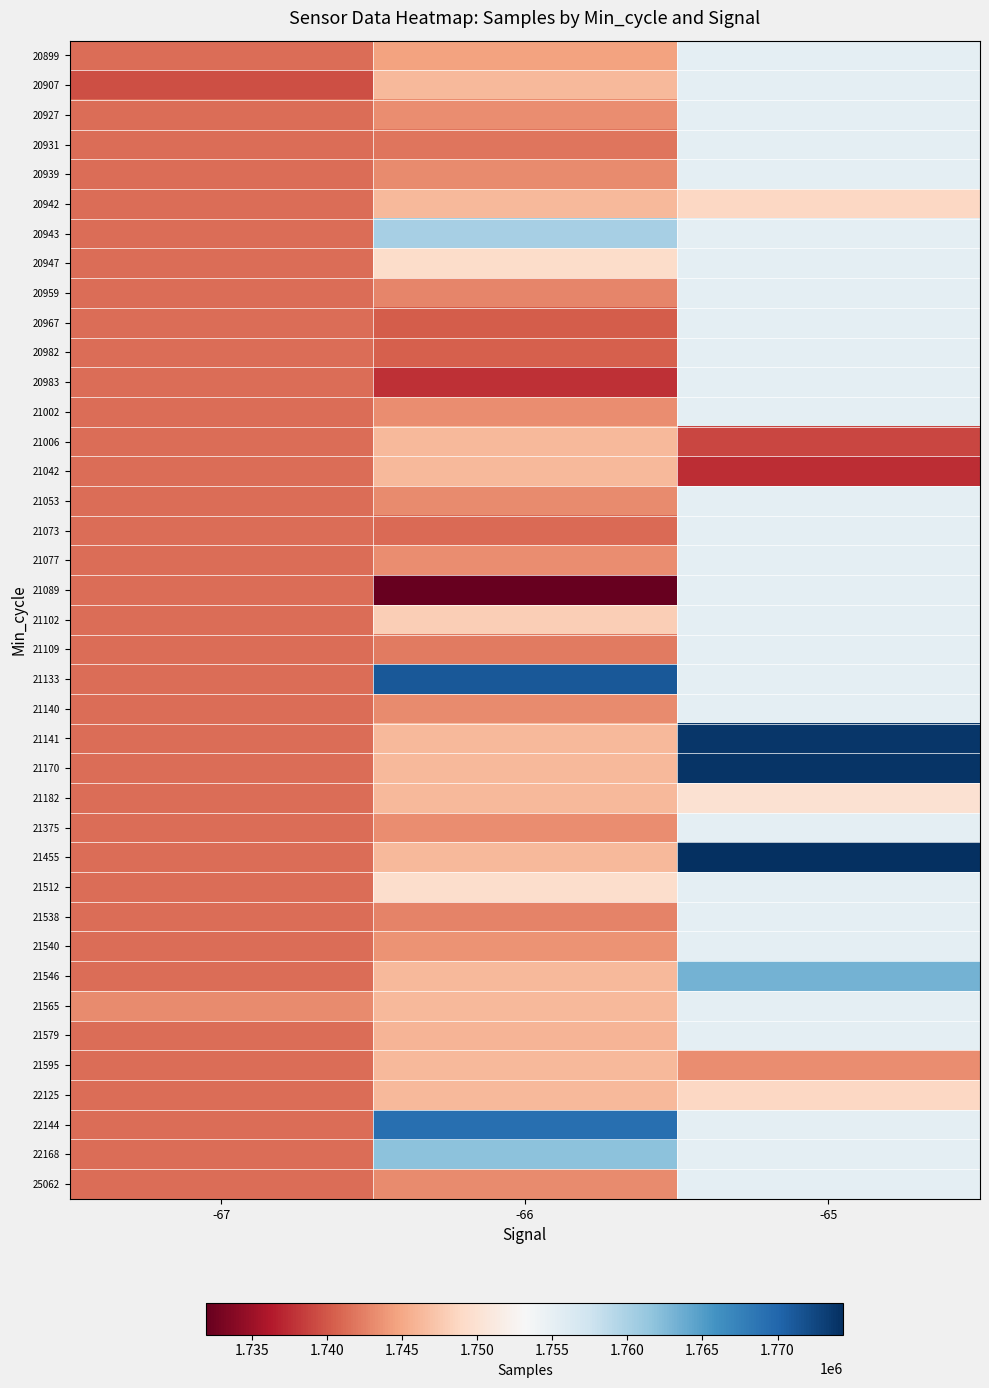

Reading left to right, list all the values displayed in this chart.

20899: -67=1741337.0	-66=1744683.0	-65=1755261.8
20907: -67=1739500.0	-66=1746289.5	-65=1755261.8
20927: -67=1741337.0	-66=1743233.0	-65=1755261.8
20931: -67=1741337.0	-66=1741756.0	-65=1755261.8
20939: -67=1741337.0	-66=1743193.0	-65=1755261.8
20942: -67=1741337.0	-66=1746289.5	-65=1748709.0
20943: -67=1741337.0	-66=1760236.0	-65=1755261.8
20947: -67=1741337.0	-66=1749211.0	-65=1755261.8
20959: -67=1741337.0	-66=1742887.0	-65=1755261.8
20967: -67=1741337.0	-66=1740405.0	-65=1755261.8
20982: -67=1741337.0	-66=1740524.0	-65=1755261.8
20983: -67=1741337.0	-66=1737593.0	-65=1755261.8
21002: -67=1741337.0	-66=1743234.0	-65=1755261.8
21006: -67=1741337.0	-66=1746289.5	-65=1738997.0
21042: -67=1741337.0	-66=1746289.5	-65=1737501.0
21053: -67=1741337.0	-66=1743169.0	-65=1755261.8
21073: -67=1741337.0	-66=1741170.0	-65=1755261.8
21077: -67=1741337.0	-66=1743236.0	-65=1755261.8
21089: -67=1741337.0	-66=1731950.0	-65=1755261.8
21102: -67=1741337.0	-66=1747945.0	-65=1755261.8
21109: -67=1741337.0	-66=1742104.0	-65=1755261.8
21133: -67=1741337.0	-66=1771087.0	-65=1755261.8
21140: -67=1741337.0	-66=1743156.0	-65=1755261.8
21141: -67=1741337.0	-66=1746289.5	-65=1773814.0
21170: -67=1741337.0	-66=1746289.5	-65=1774049.0
21182: -67=1741337.0	-66=1746289.5	-65=1749992.0
21375: -67=1741337.0	-66=1743256.0	-65=1755261.8
21455: -67=1741337.0	-66=1746289.5	-65=1774392.0
21512: -67=1741337.0	-66=1749404.0	-65=1755261.8
21538: -67=1741337.0	-66=1742561.0	-65=1755261.8
21540: -67=1741337.0	-66=1743610.0	-65=1755261.8
21546: -67=1741337.0	-66=1746289.5	-65=1763135.0
21565: -67=1743174.0	-66=1746289.5	-65=1755261.8
21579: -67=1741337.0	-66=1745928.0	-65=1755261.8
21595: -67=1741337.0	-66=1746289.5	-65=1743270.0
22125: -67=1741337.0	-66=1746289.5	-65=1748759.0
22144: -67=1741337.0	-66=1769249.0	-65=1755261.8
22168: -67=1741337.0	-66=1761845.0	-65=1755261.8
25062: -67=1741337.0	-66=1743191.0	-65=1755261.8